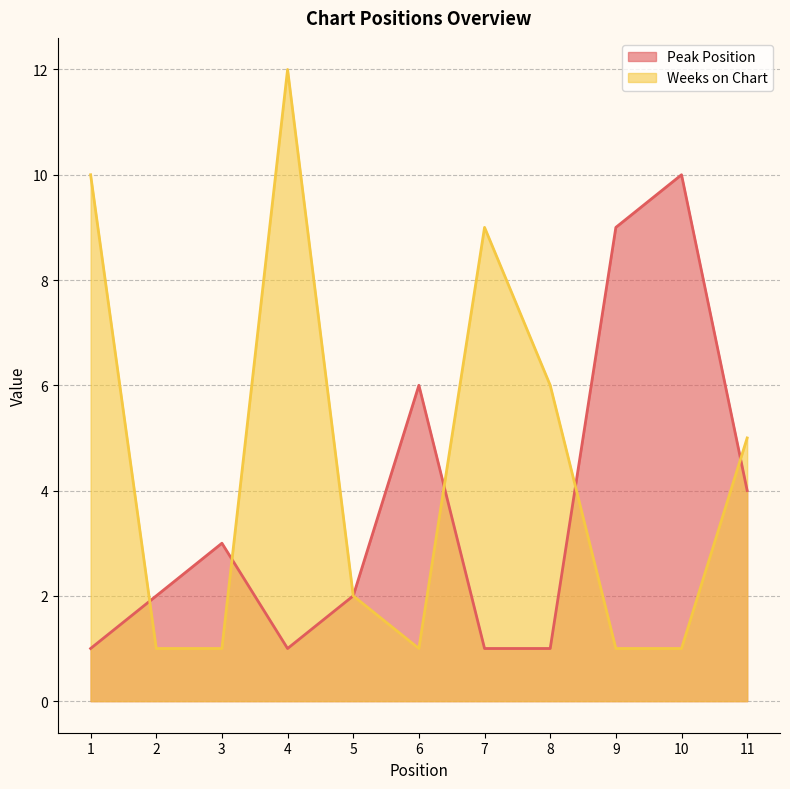

Reading left to right, list all the values displayed in this chart.

Peak Position: 1=1	2=2	3=3	4=1	5=2	6=6	7=1	8=1	9=9	10=10	11=4
Weeks on Chart: 1=10	2=1	3=1	4=12	5=2	6=1	7=9	8=6	9=1	10=1	11=5